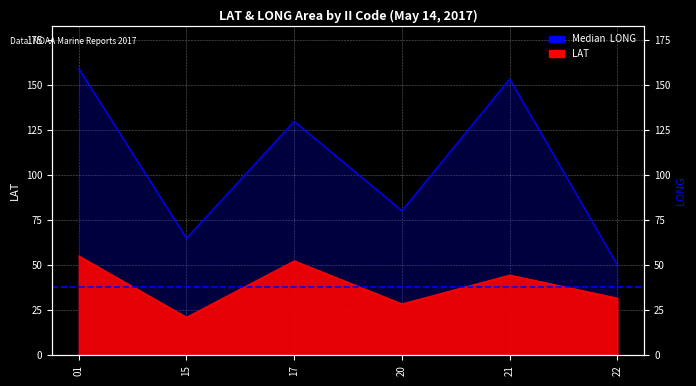

What is the value of the LAT point at the 2nd from the left?

21.1